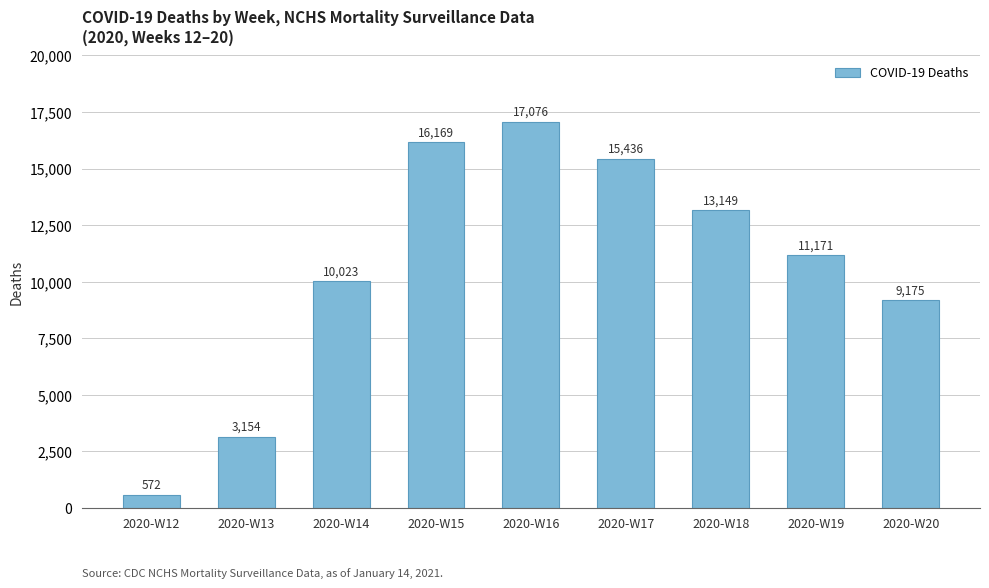

List the labels in order of value, largest first.

2020-W16, 2020-W15, 2020-W17, 2020-W18, 2020-W19, 2020-W14, 2020-W20, 2020-W13, 2020-W12